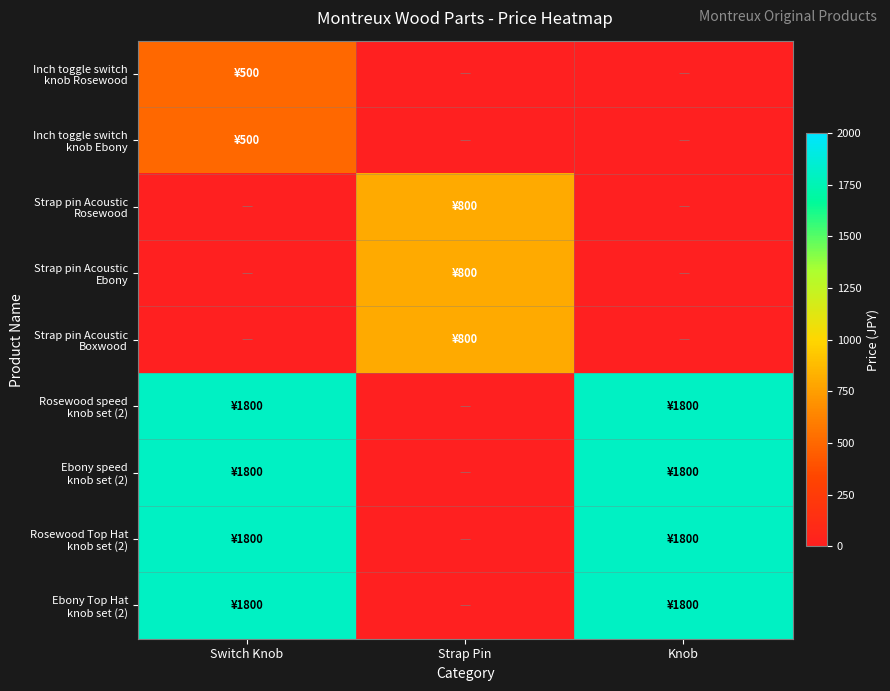

Rank the series at Switch Knob from lowest to highest value.

Strap pin Acoustic Rosewood, Strap pin Acoustic Ebony, Strap pin Acoustic Boxwood, Inch toggle switch knob Rosewood, Inch toggle switch knob Ebony, Rosewood speed knob set (2), Ebony speed knob set (2), Rosewood Top Hat knob set (2), Ebony Top Hat knob set (2)